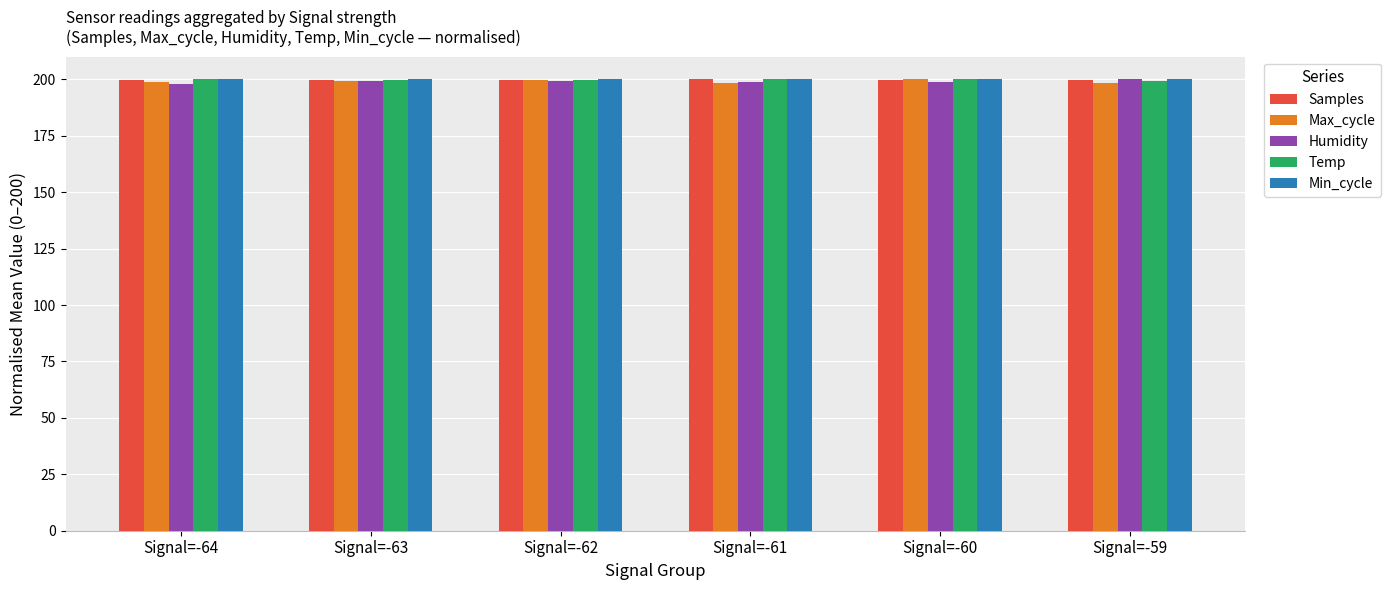

What is the spread (max minus min) of values at Signal=-61?

1.5